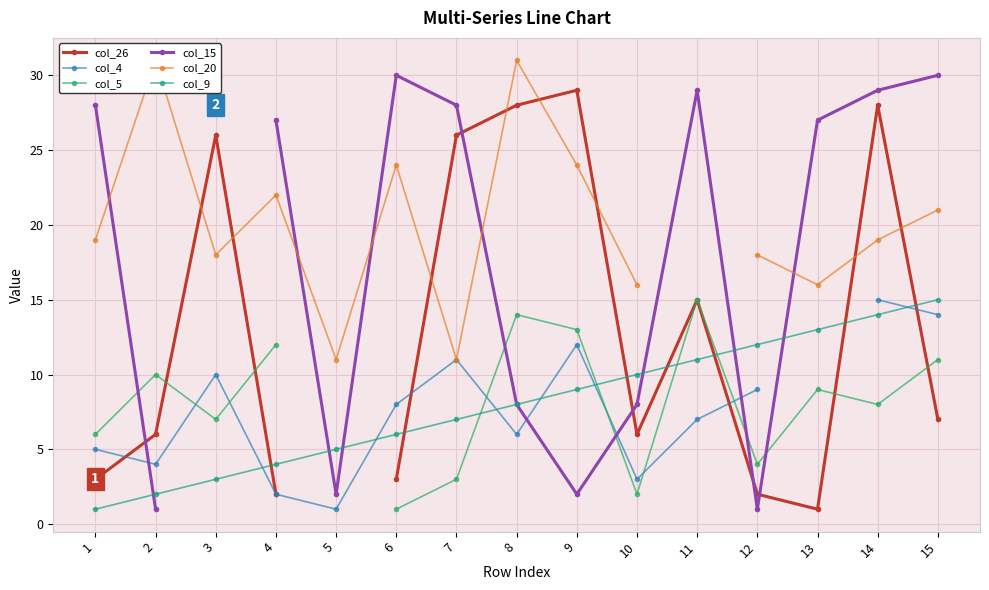

At which category is the sum across all series the highest?

14